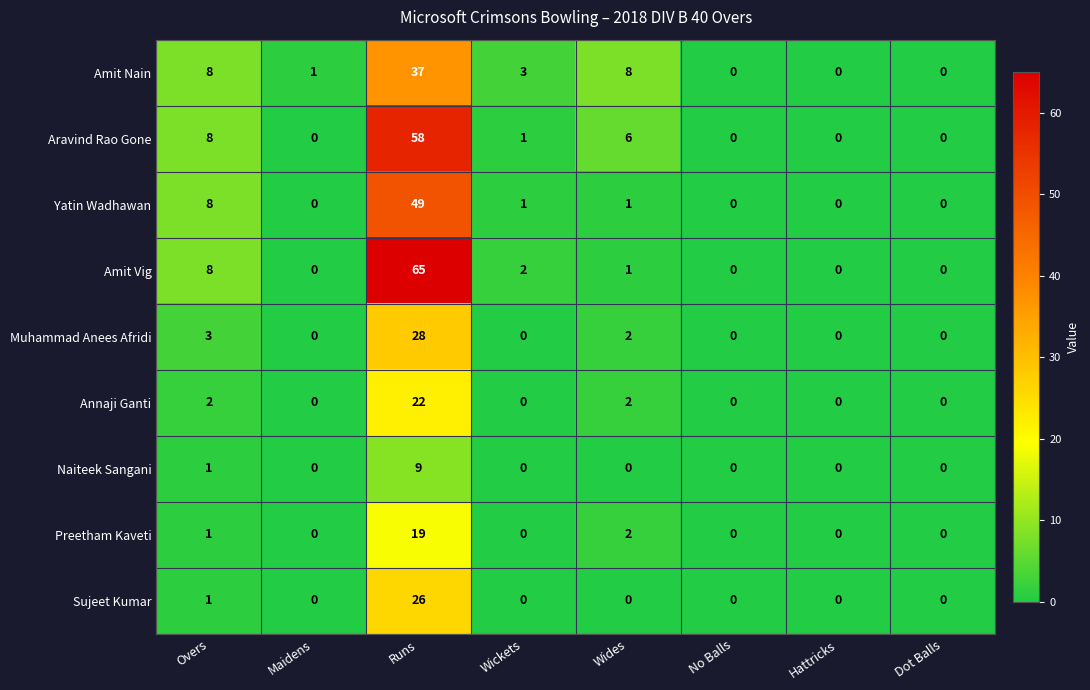

Between Wides and Dot Balls, which series saw the biggest shift?

Amit Nain